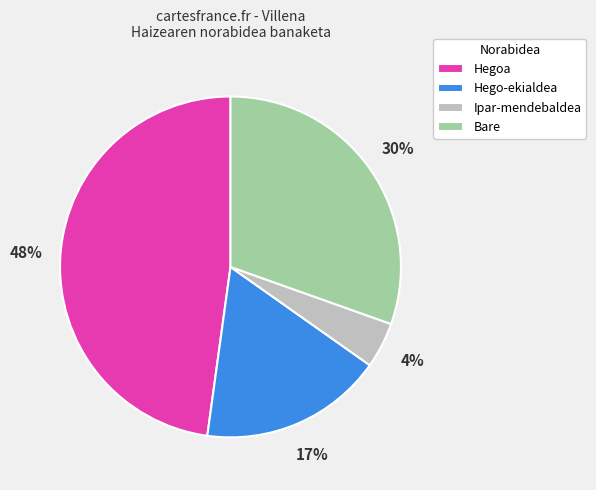

What percentage is the Hego-ekialdea slice, to the nearest percent?

17%